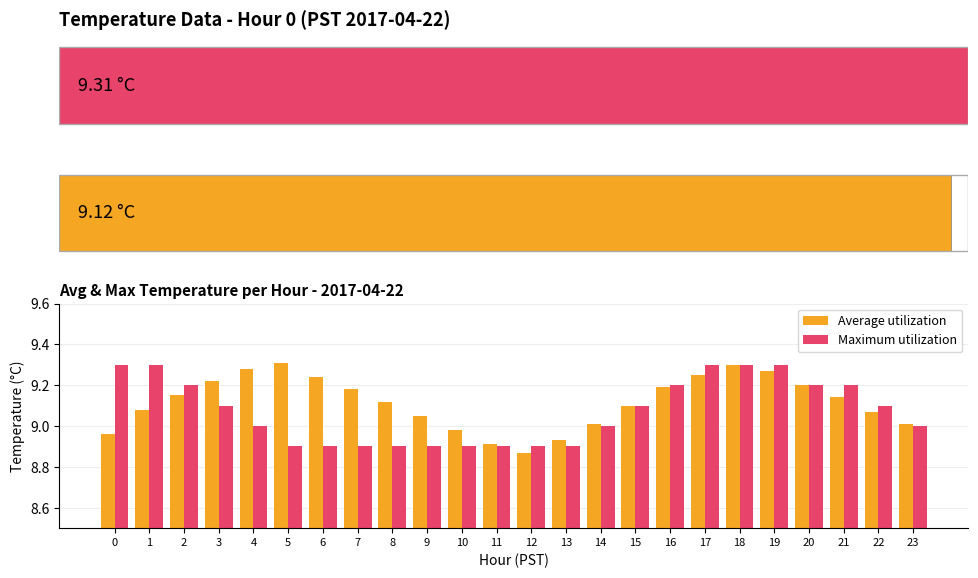

What is the maximum value shown in the chart?

9.3